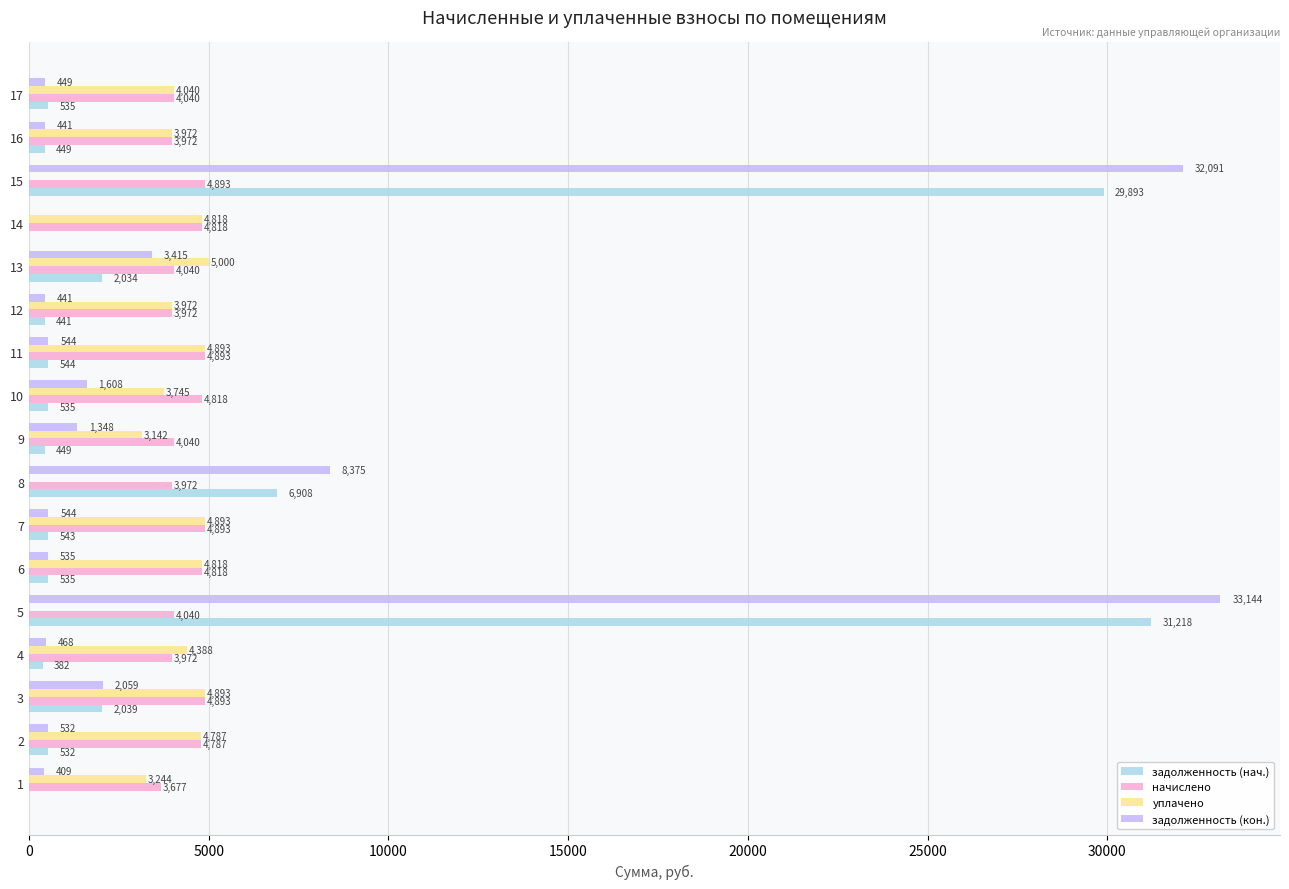

The задолженность (нач.) series shows 543.7 at 11. True or false?

True